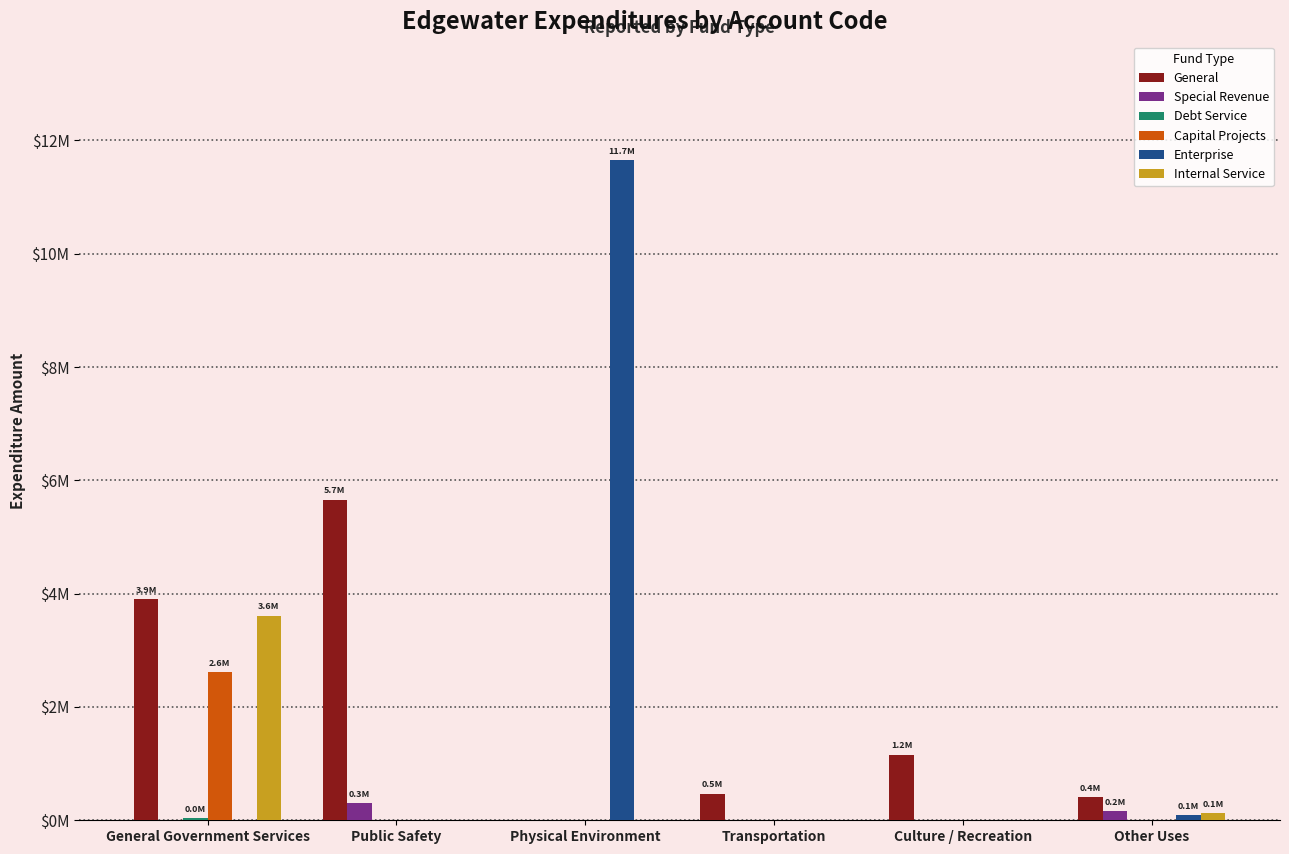

What is the difference between the highest and lowest values at General Government Services?

3898458